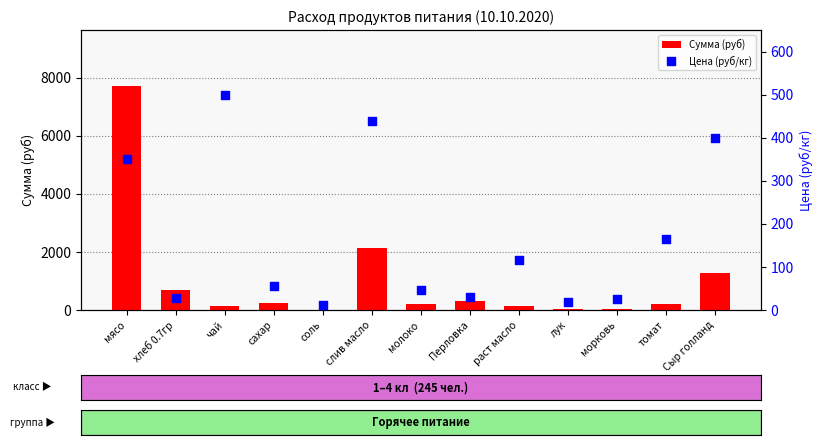

At how many categories does at least one series exceed 1272?

3